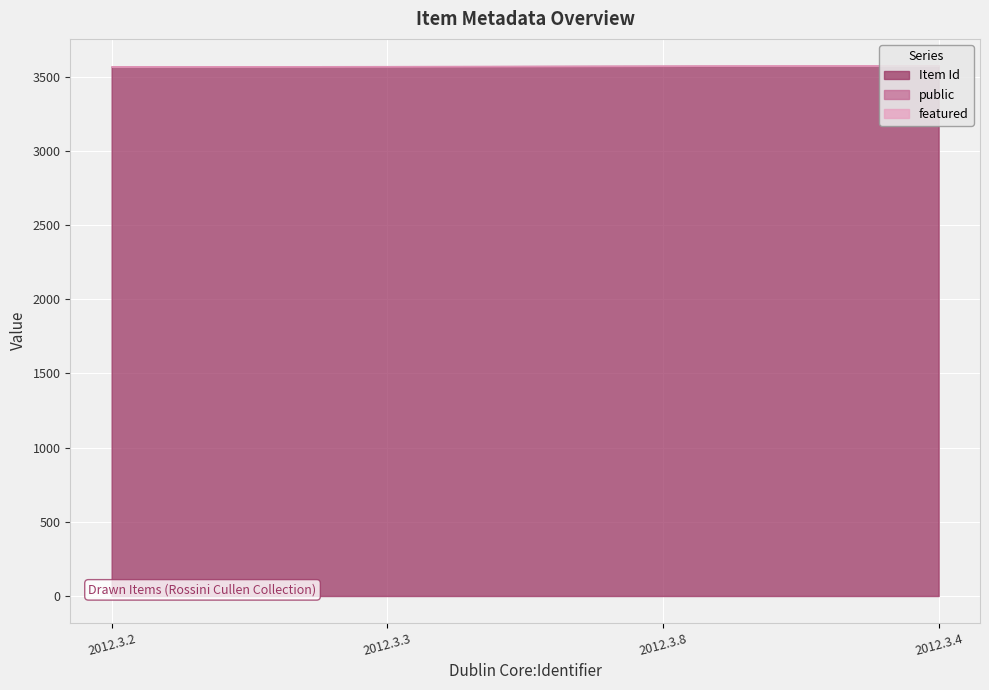

Is it true that Item Id equals 2045 at 2012.3.3?

False